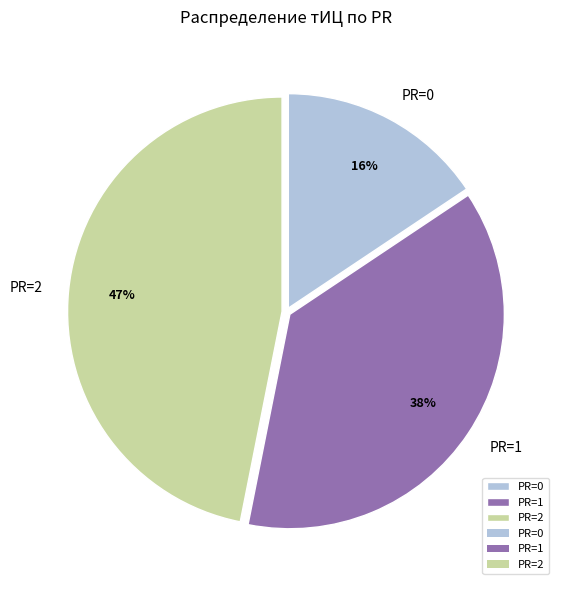

Is the sum of PR=2 and PR=0 greater than half?

Yes